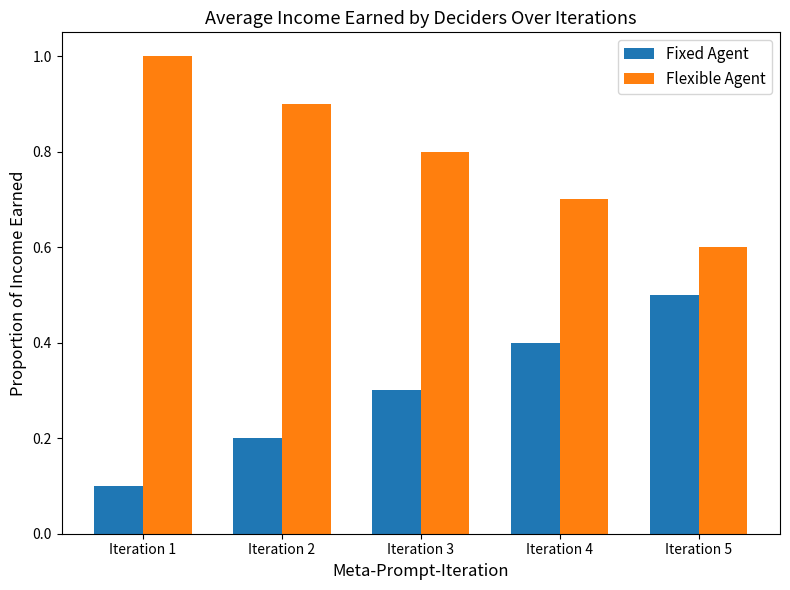

What is the difference between the highest and lowest values at Iteration 3?

0.5